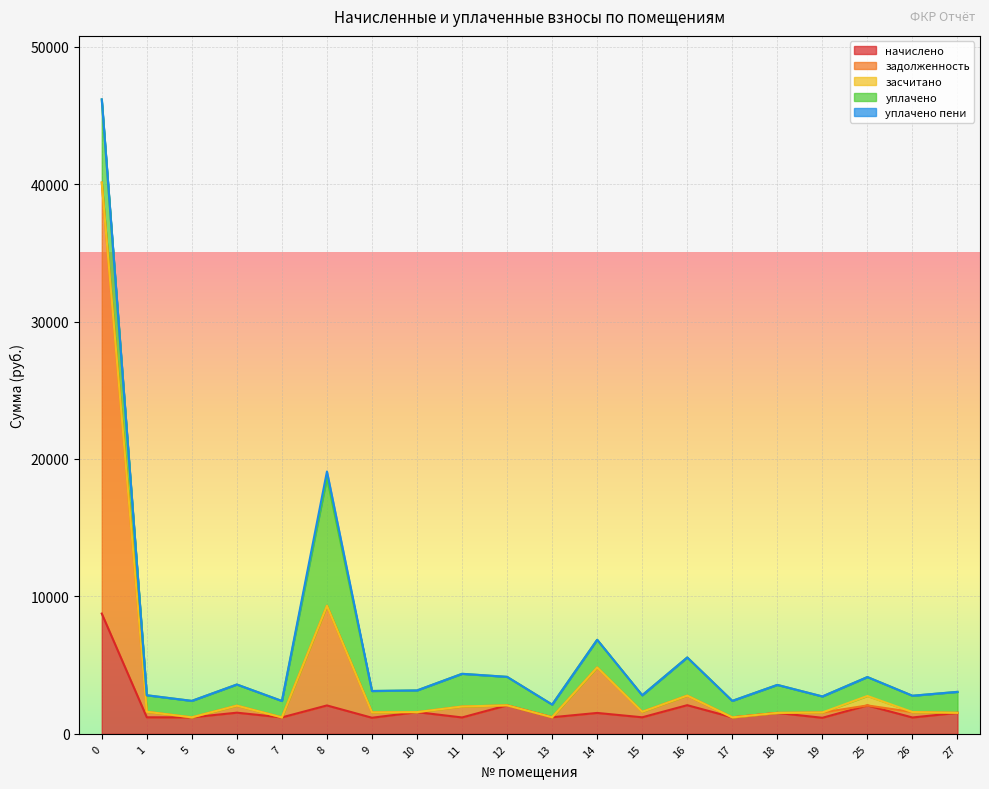

Reading left to right, transcribe all the data shown in this chart.

начислено: 8749.2	1202.0	1198.3	1537.5	1194.6	2064.7	1168.8	1578.0	1190.9	2072.1	1205.6	1519.0	1202.0	2083.2	1198.3	1522.7	1165.1	2064.7	1187.2	1526.4
задолженность: 31359.1	400.6	0.0	512.5	0.0	7252.2	389.6	0.0	793.9	0.0	0.0	3310.4	400.6	694.4	0.0	0.0	388.4	0.0	395.7	0.0
засчитано: 0.0	0.0	0.0	0.0	0.0	0.0	0.0	0.0	0.0	0.0	0.0	0.0	0.0	0.0	0.0	0.0	0.0	688.2	0.0	0.0
уплачено: 6049.1	1202.0	1198.3	1537.5	1194.6	9316.9	1557.8	1578.0	2380.8	2072.1	920.7	2012.7	1202.0	2777.6	1198.3	2036.0	1165.1	1376.5	1187.2	1526.4
уплачено пени: 7.3	0.0	0.0	0.0	0.0	452.8	0.0	0.0	0.1	0.0	0.0	0.0	0.0	0.0	0.0	0.0	0.0	0.0	0.0	0.0